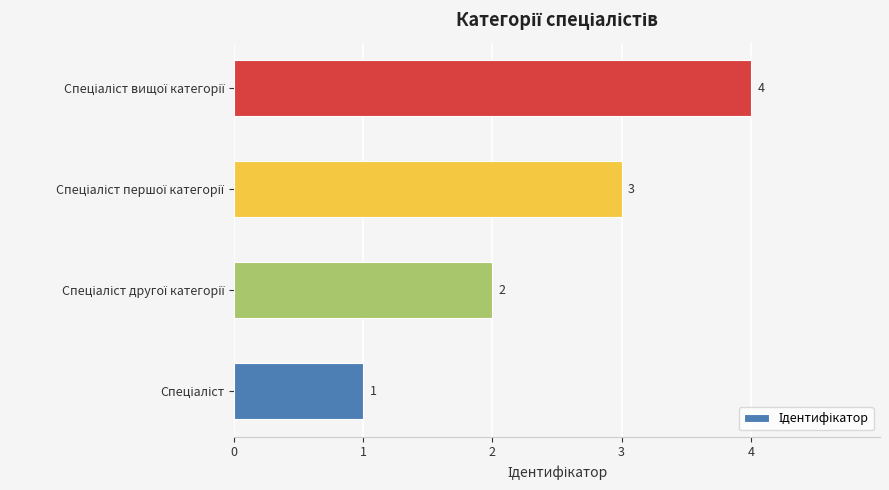

What is the sum of all values?

10